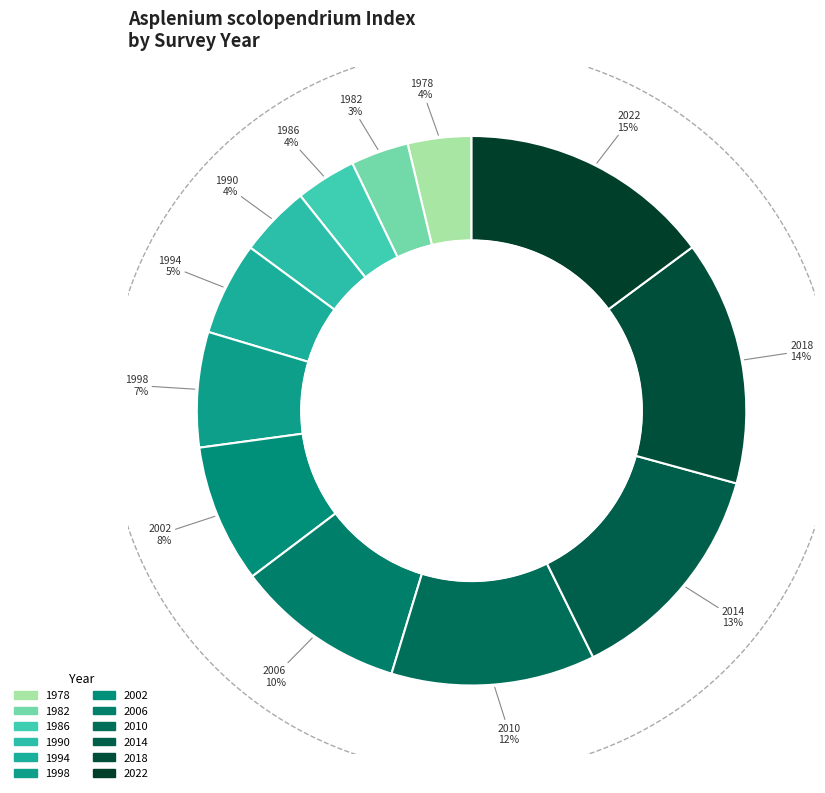

What is the largest slice in the pie chart?

2022